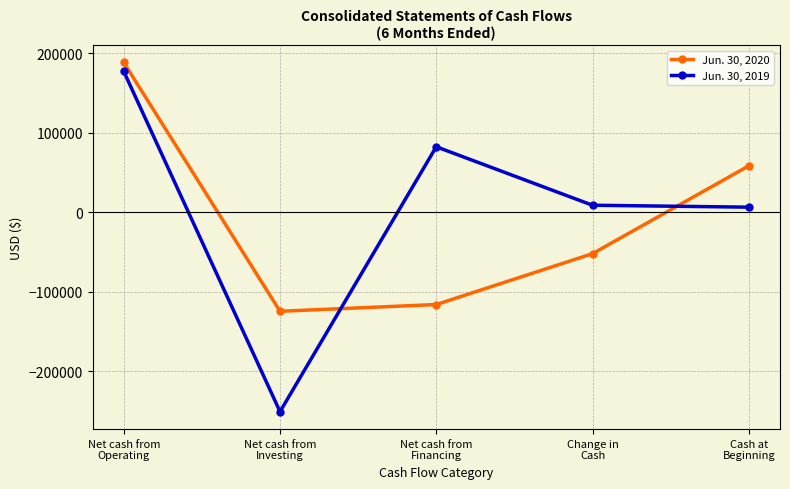

What is the average value of the Jun. 30, 2019 series?

4857